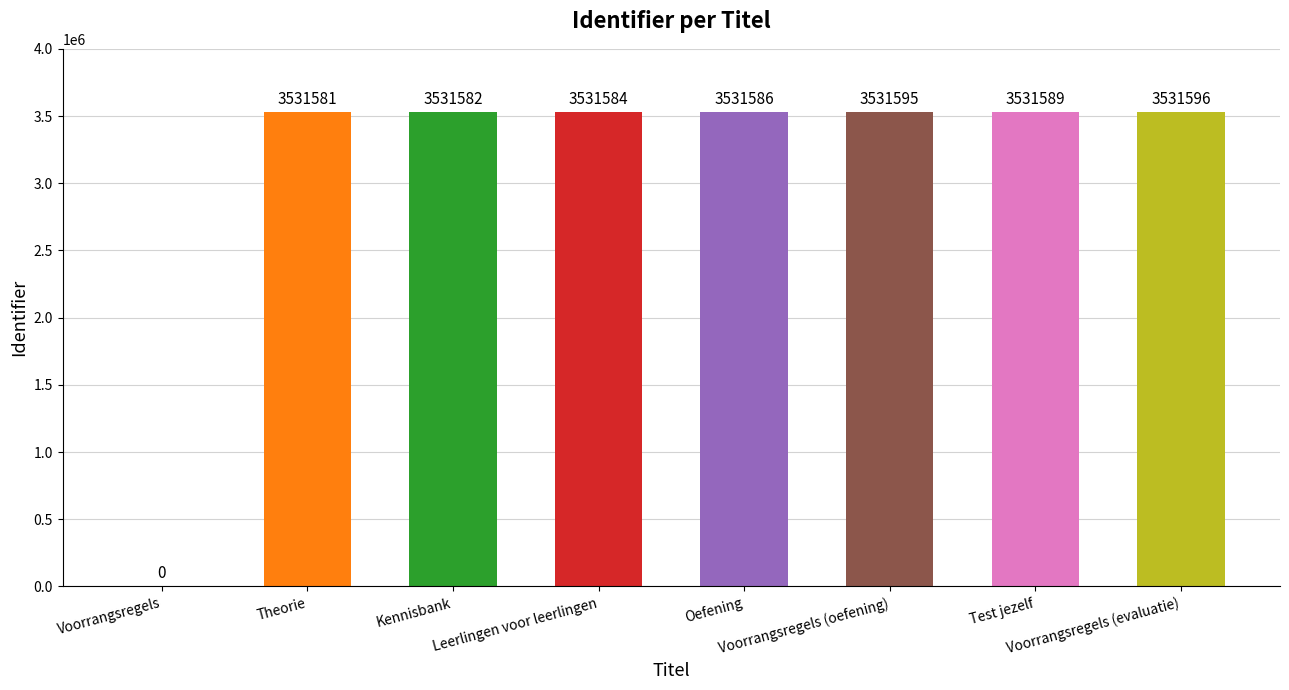

The chart shows a value of 3531596 at Voorrangsregels (evaluatie). True or false?

True